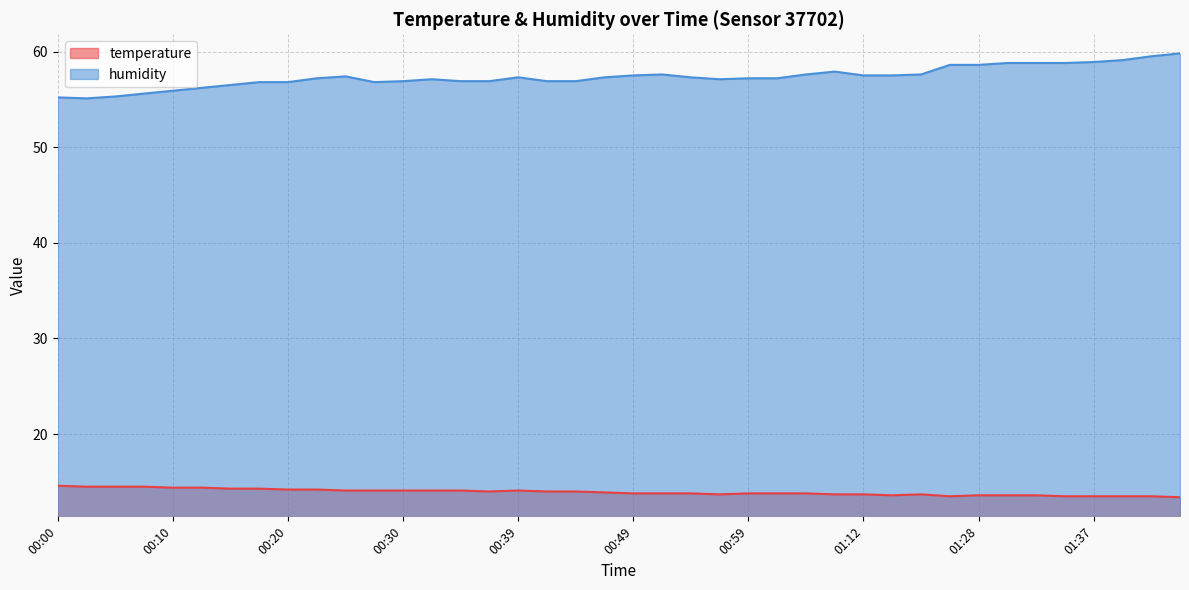

How many interior local valleys does the humidity series have?

3